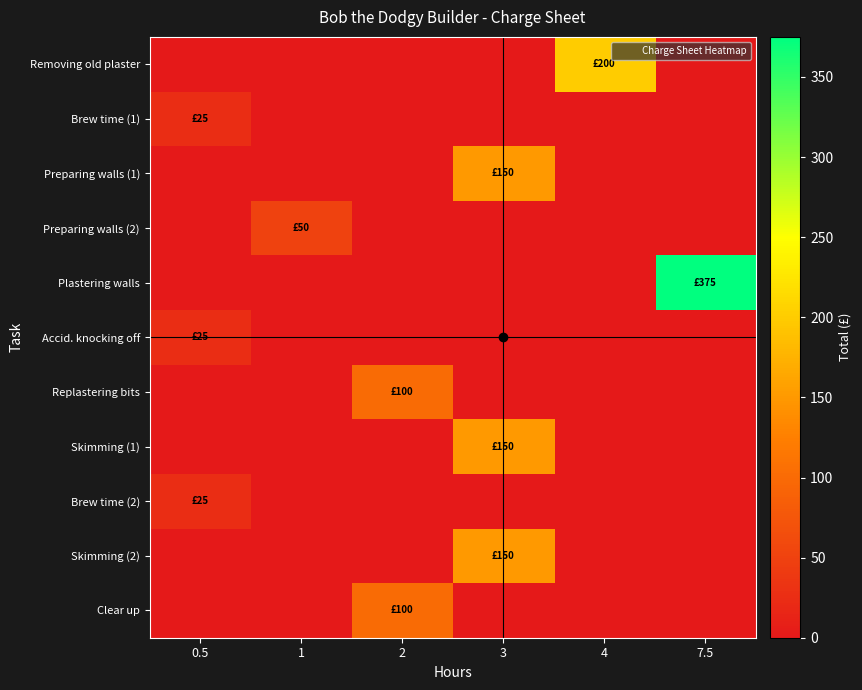

Which series changed the most between 3 and 4?

Removing old plaster